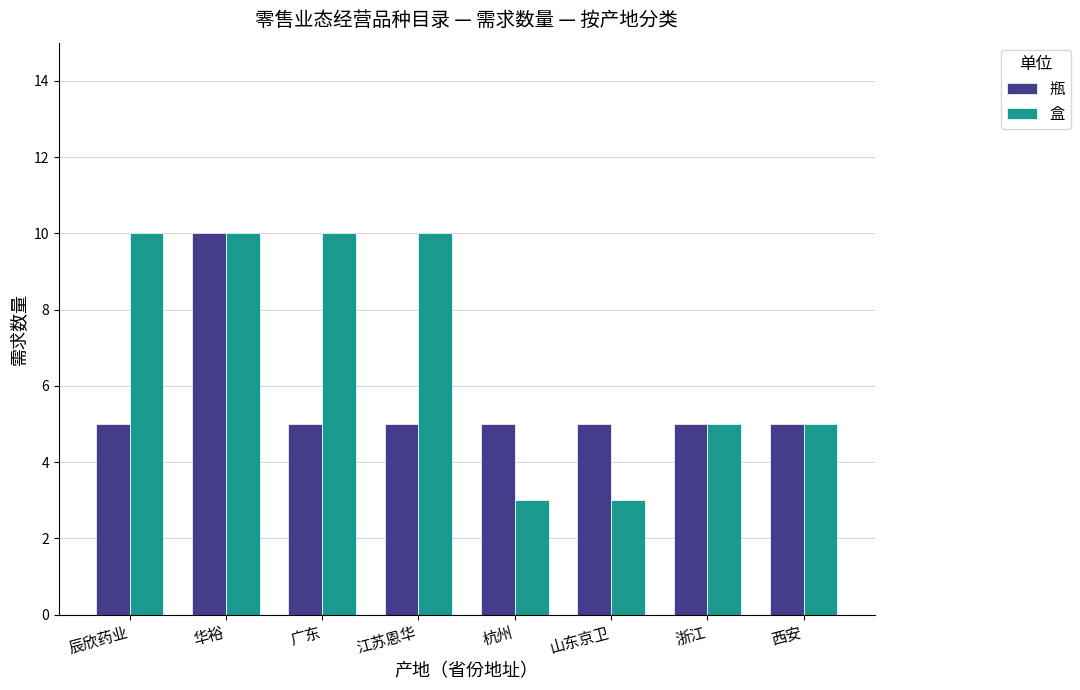

Which series has the largest total across all categories?

盒